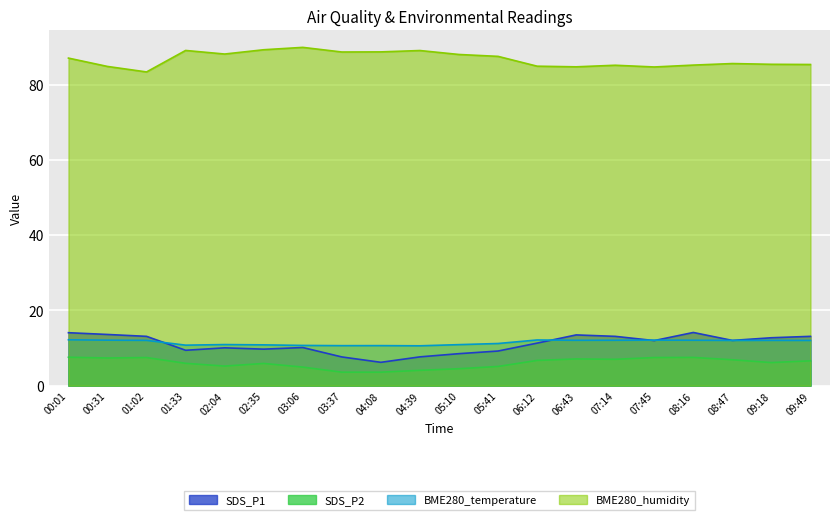

Reading right to left, list all the values displayed in this chart.

SDS_P1: 13.1	12.7	12.0	14.1	12.0	13.1	13.5	11.3	9.2	8.5	7.7	6.2	7.6	10.1	9.7	10.1	9.4	13.1	13.6	14.1
SDS_P2: 6.6	6.1	6.9	7.5	7.5	7.0	7.1	6.7	5.1	4.5	4.1	3.6	3.6	4.9	5.9	5.2	5.9	7.5	7.3	7.5
BME280_temperature: 12.0	12.0	12.0	12.1	12.1	12.1	12.1	12.1	11.2	10.9	10.6	10.6	10.6	10.7	10.8	10.9	10.8	12.0	12.1	12.2
BME280_humidity: 85.3	85.4	85.6	85.2	84.7	85.1	84.7	84.9	87.5	88.0	89.0	88.7	88.7	89.9	89.3	88.1	89.1	83.4	84.8	87.0